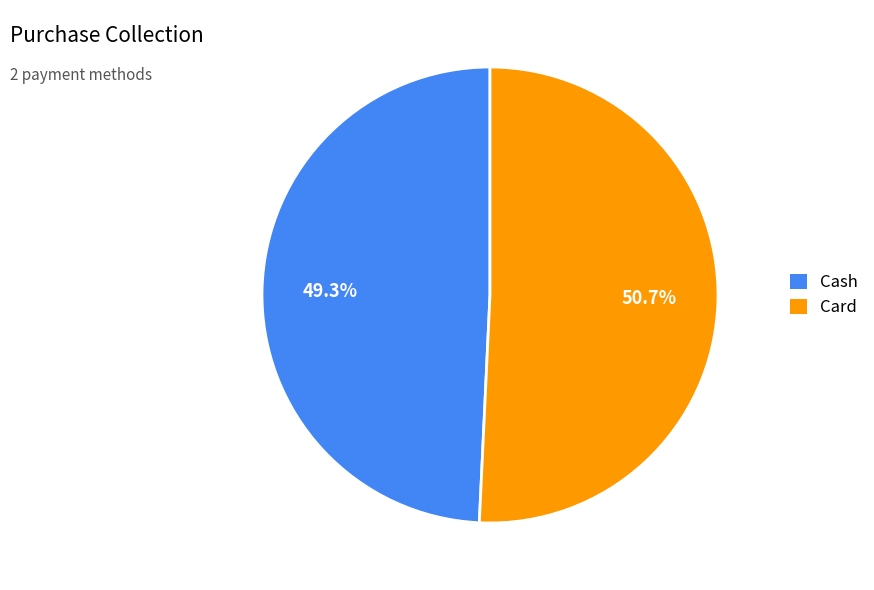

What percentage is the Card slice, to the nearest percent?

51%